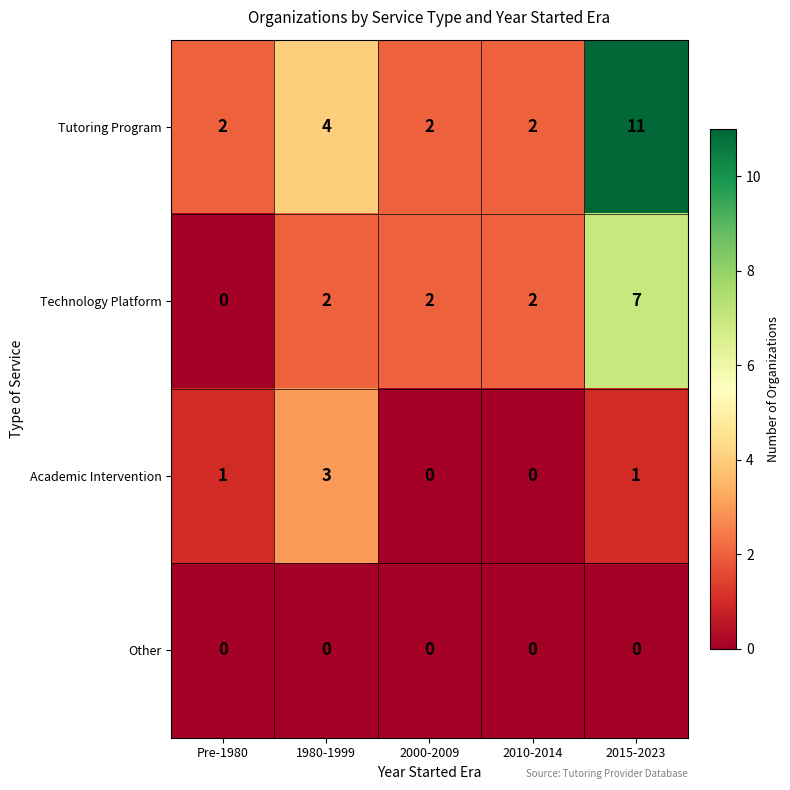

Is it true that Technology Platform equals 2 at 2010-2014?

True